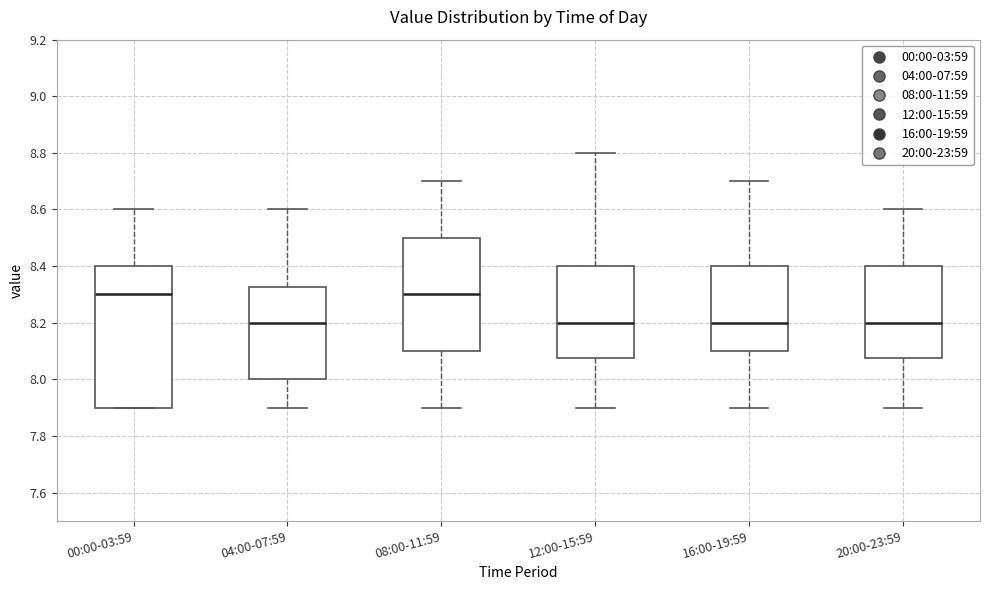

Comparing the boxes themselves (not the whiskers), which one is the tallest?

00:00-03:59